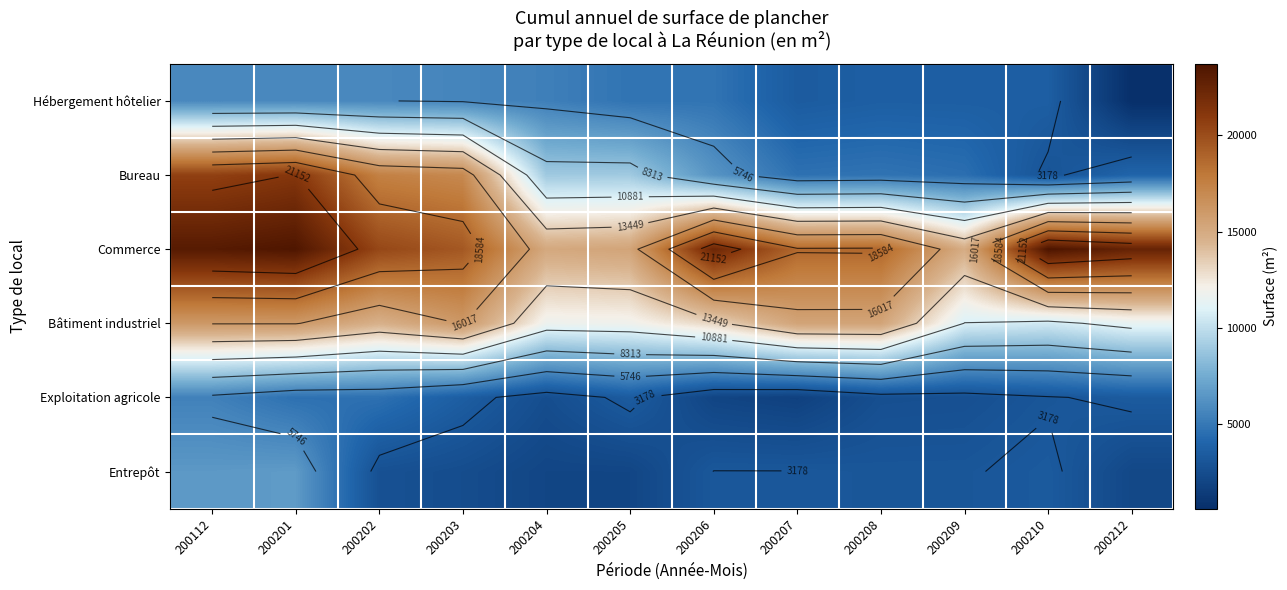

Rank the categories by Exploitation agricole value from lowest to highest.

200207, 200206, 200204, 200208, 200209, 200210, 200212, 200205, 200203, 200201, 200202, 200112